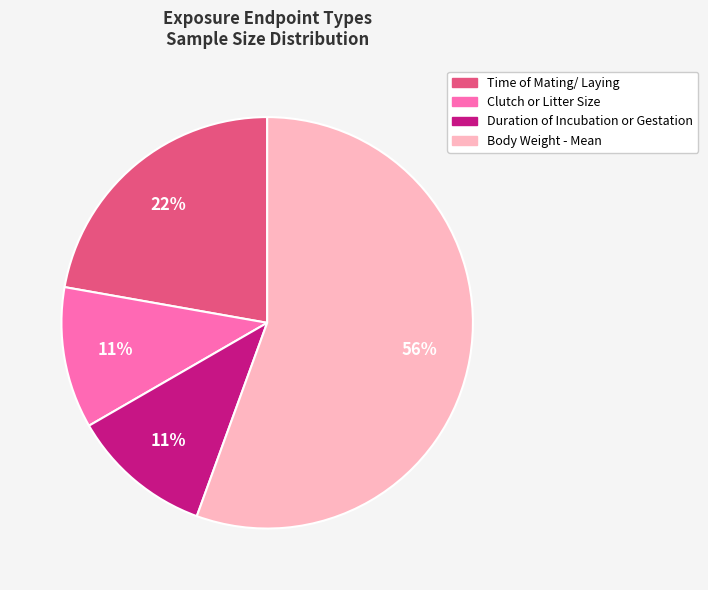

Which slice represents more than half of the pie?

Body Weight - Mean